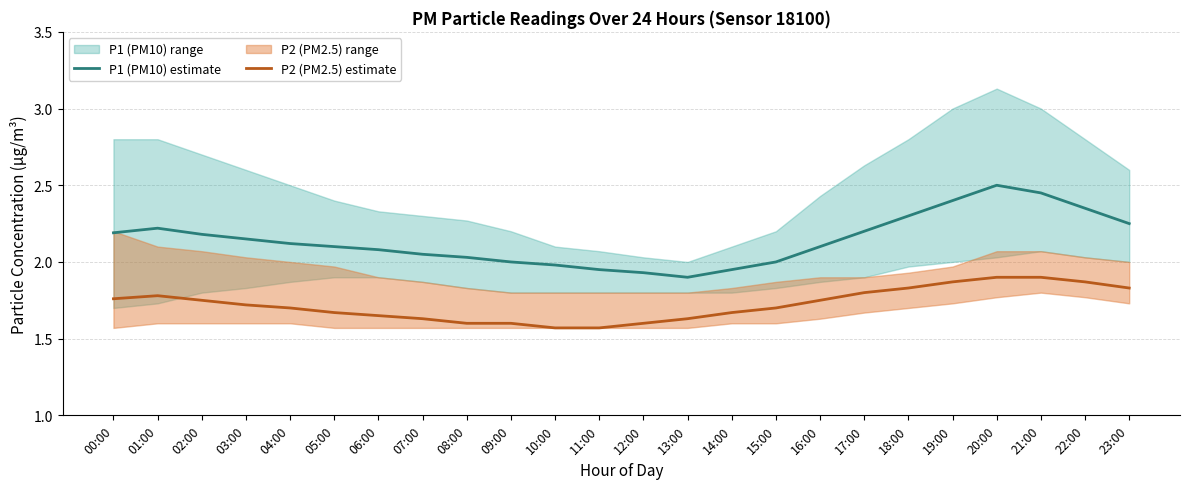

What is the label of the 5th point from the right?

19:00